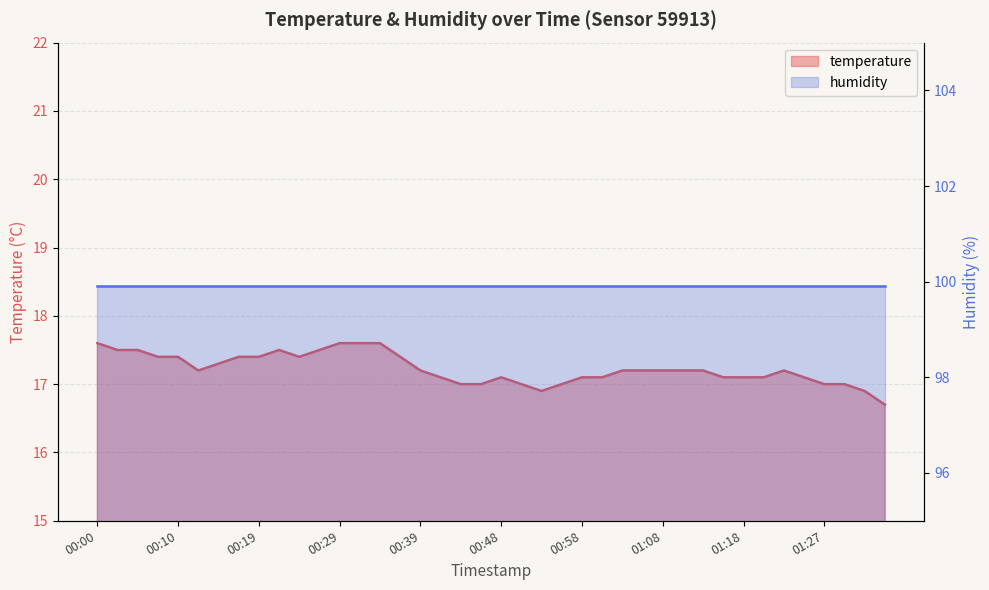

Rank the categories by value from highest to lowest.

00:00, 00:29, 00:32, 00:34, 00:02, 00:05, 00:22, 00:27, 00:07, 00:10, 00:17, 00:19, 00:24, 00:36, 00:15, 00:12, 00:39, 01:03, 01:06, 01:08, 01:10, 01:13, 01:23, 00:41, 00:48, 00:58, 01:01, 01:15, 01:18, 01:20, 01:25, 00:44, 00:46, 00:51, 00:56, 01:27, 01:30, 00:53, 01:32, 01:35